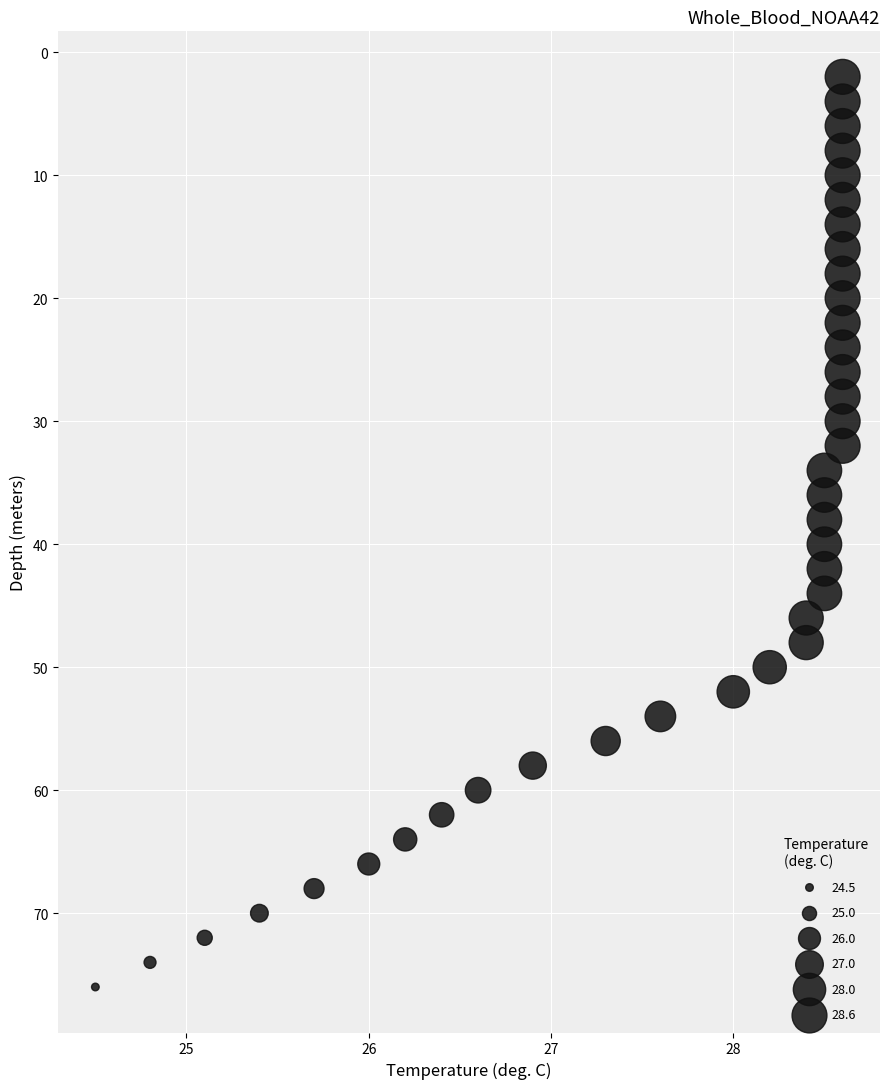

What is the range of Y values (max minus min)?

74